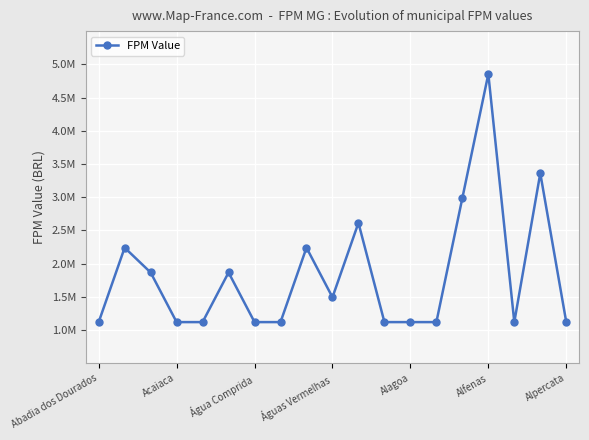

Does the chart have visible grid lines?

Yes